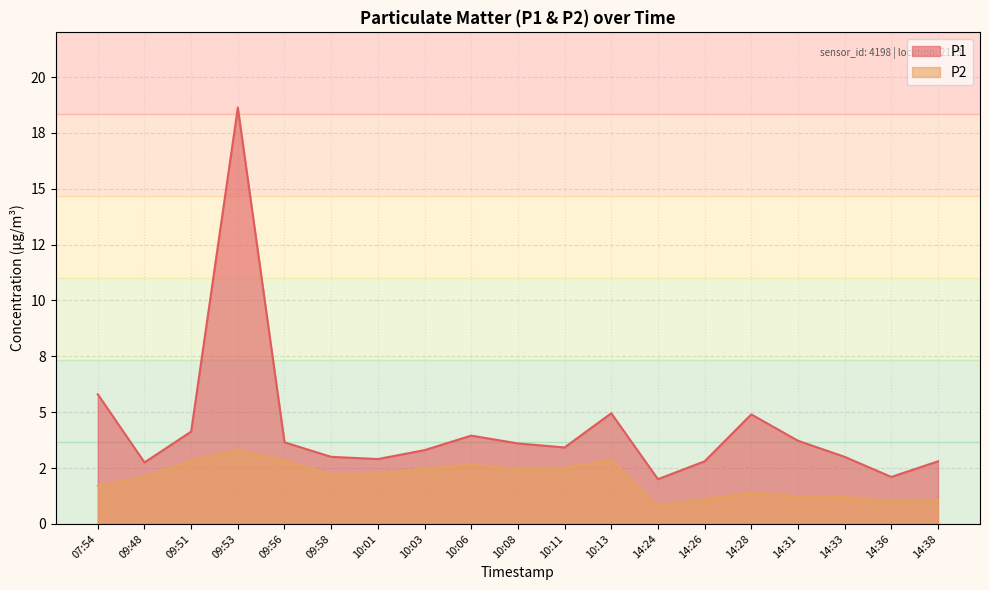

What is the value of the P2 point at the 3rd from the left?

2.8